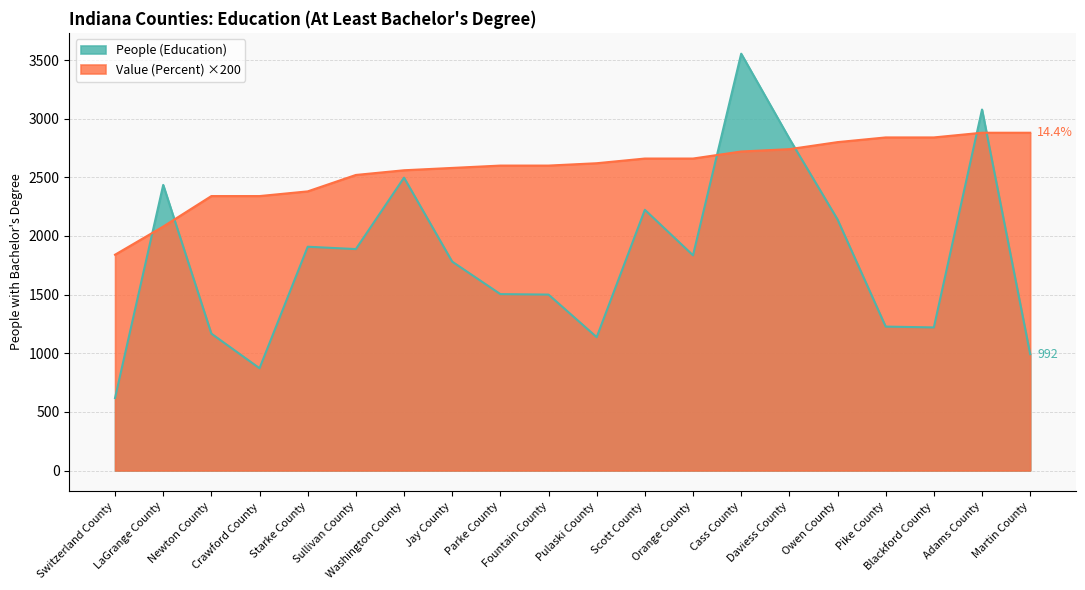

At which category does People (Education) reach its first local peak?

LaGrange County